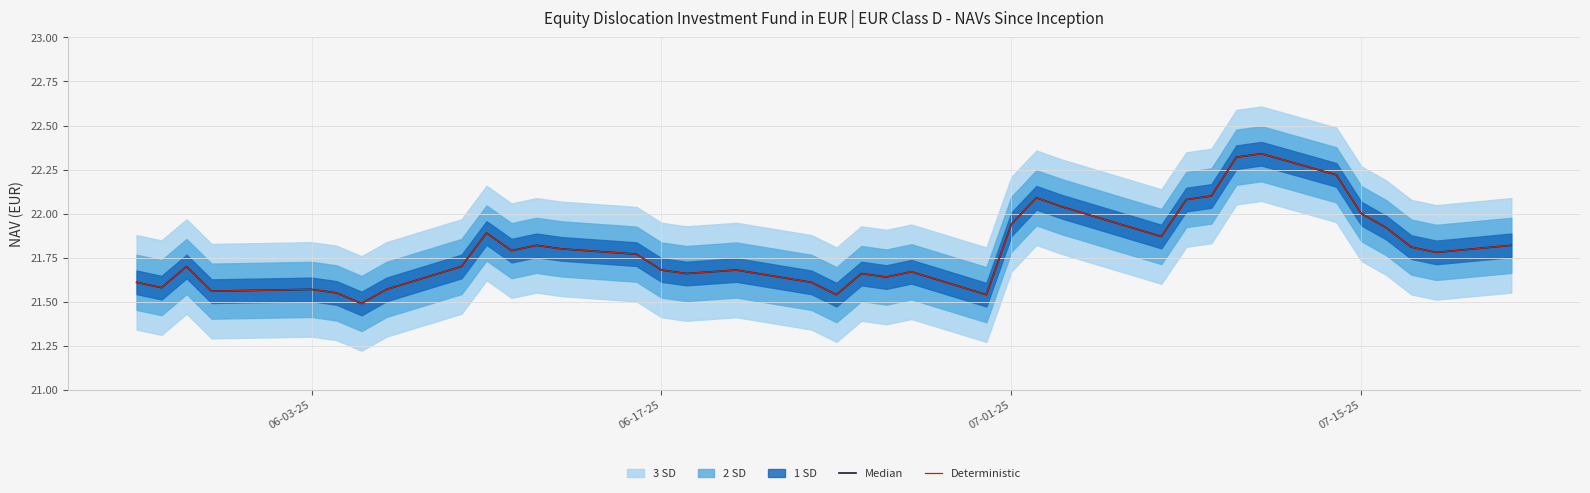

What is the maximum value shown in the chart?

22.3